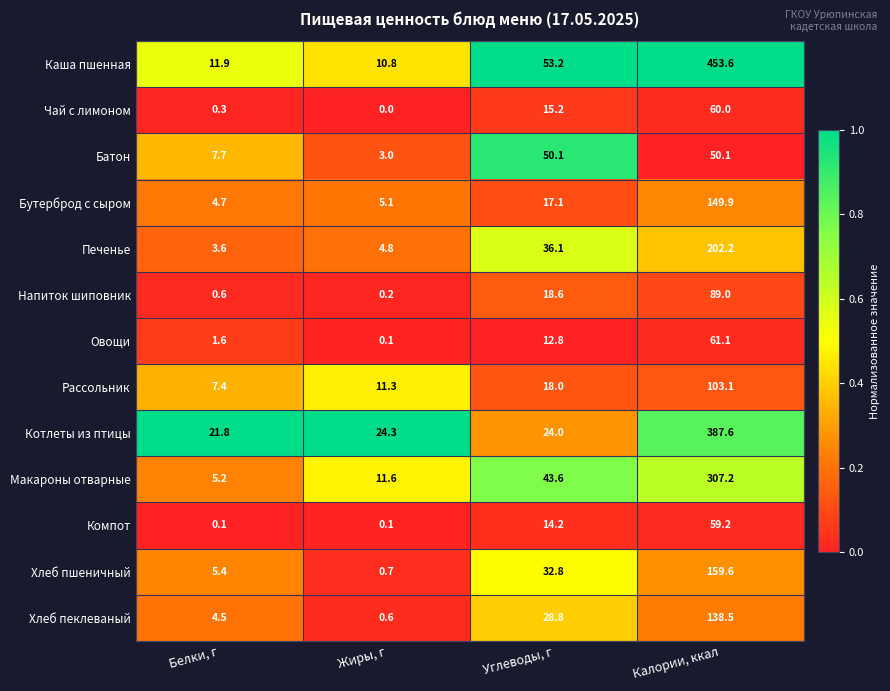

Which series has the largest total across all categories?

Каша пшенная